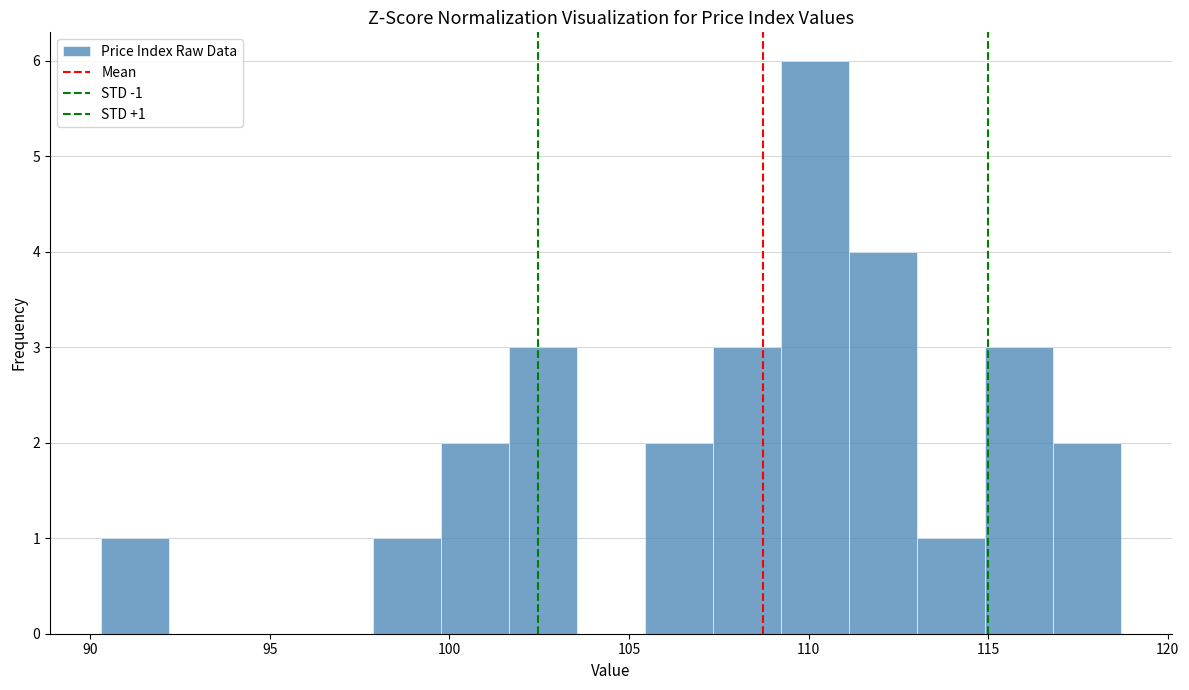

Around what value on the x-axis is the tallest bar? Give the approximate position of its centre, as read against the axis.

110.0